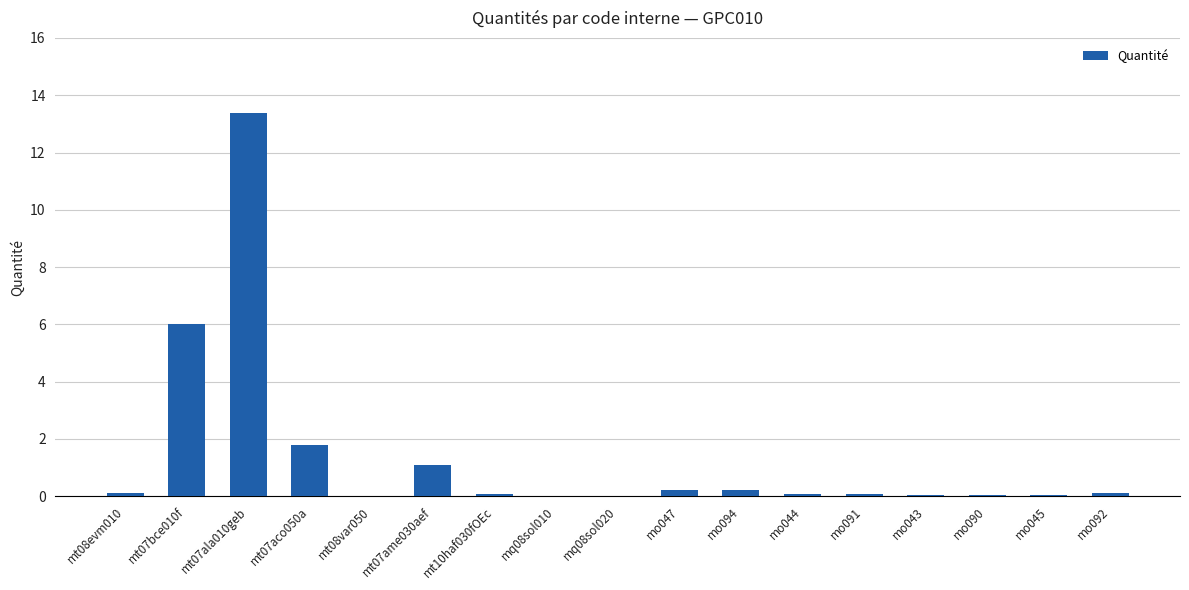

What is the maximum value shown in the chart?

13.4